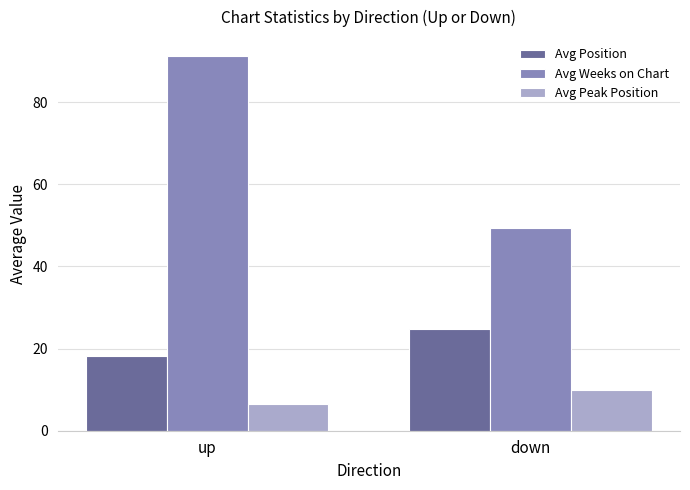

Where is Avg Peak Position nearest to the value 8?

up